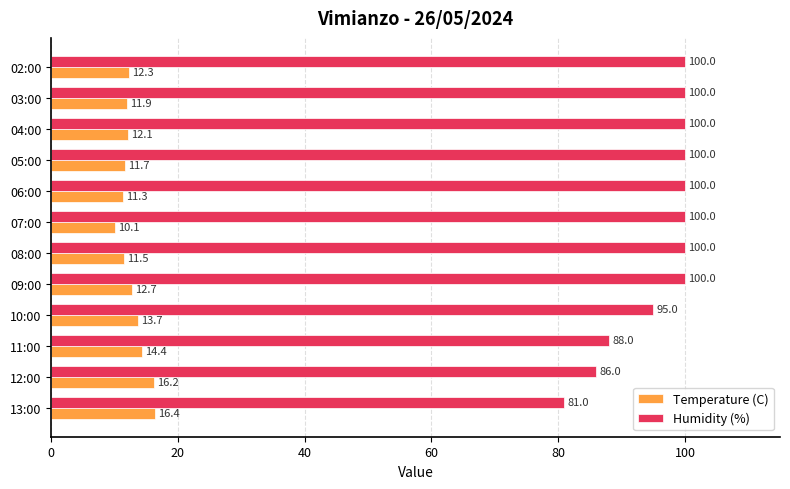

At how many categories does at least one series exceed 71?

12